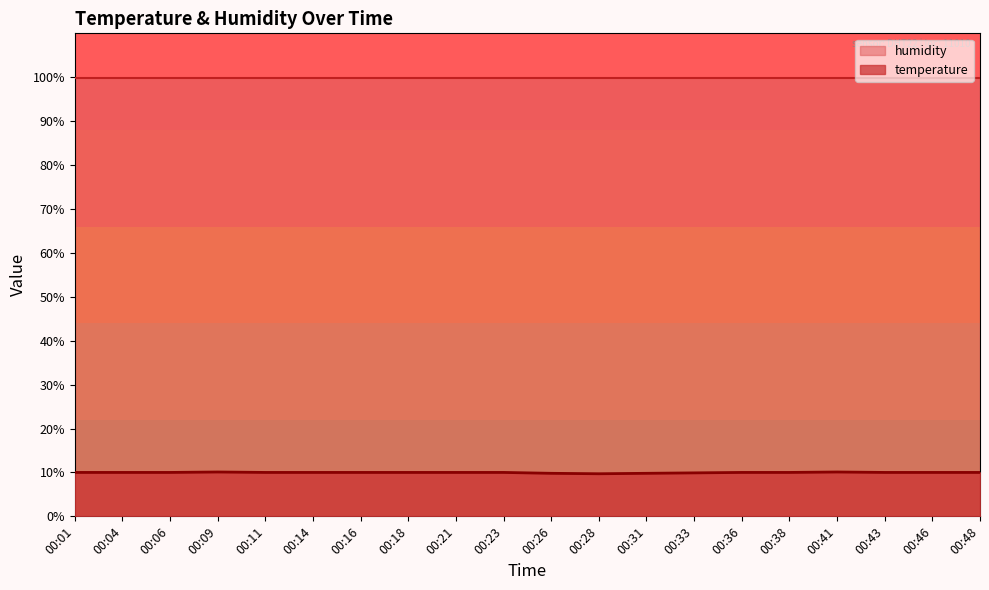

How many lines are shown in the chart?

2